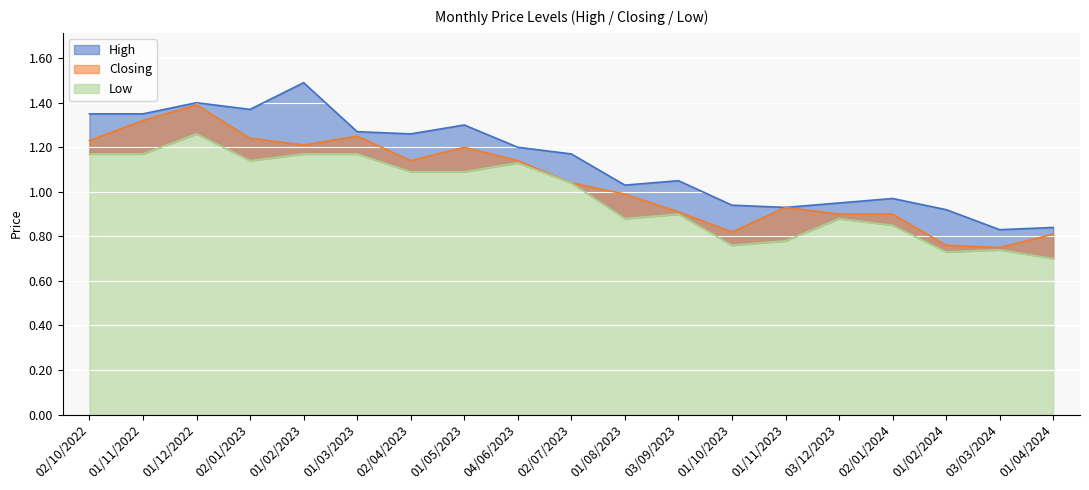

Rank the categories by High value from lowest to highest.

03/03/2024, 01/04/2024, 01/02/2024, 01/11/2023, 01/10/2023, 03/12/2023, 02/01/2024, 01/08/2023, 03/09/2023, 02/07/2023, 04/06/2023, 02/04/2023, 01/03/2023, 01/05/2023, 01/11/2022, 02/10/2022, 02/01/2023, 01/12/2022, 01/02/2023